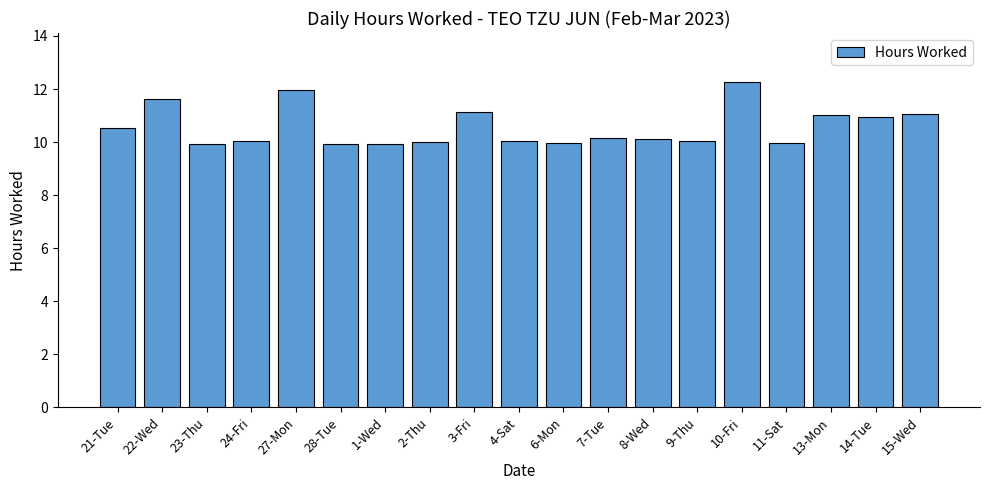

How many series are shown in this chart?

1